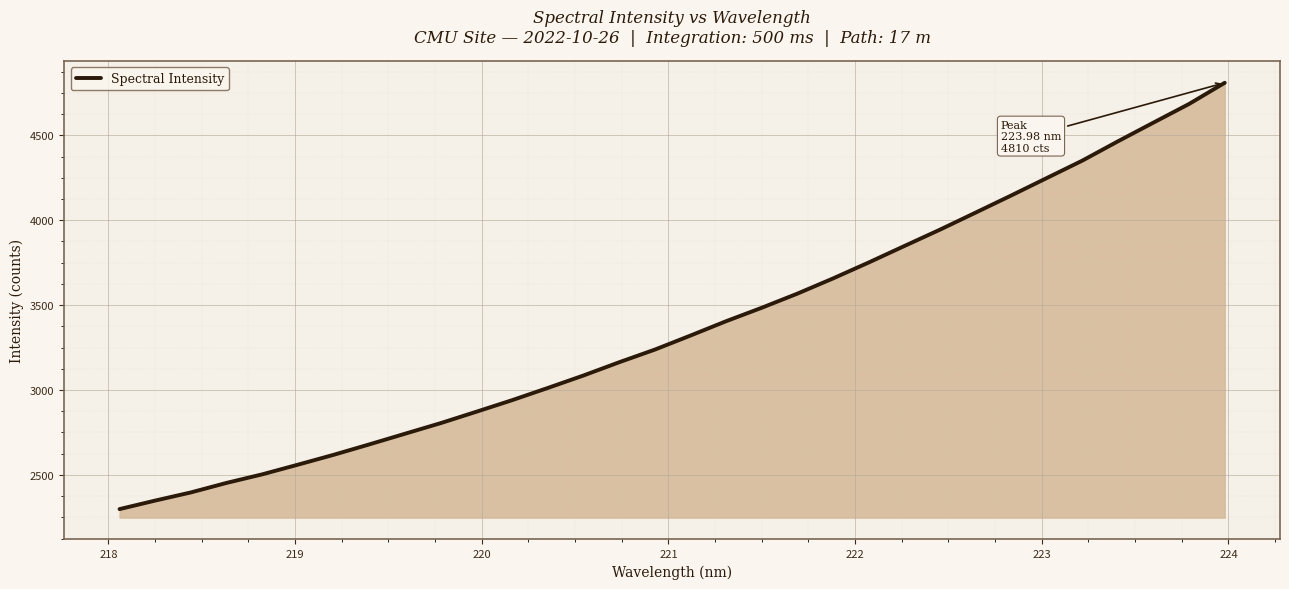

What is the difference between the maximum and minimum values?

2510.8